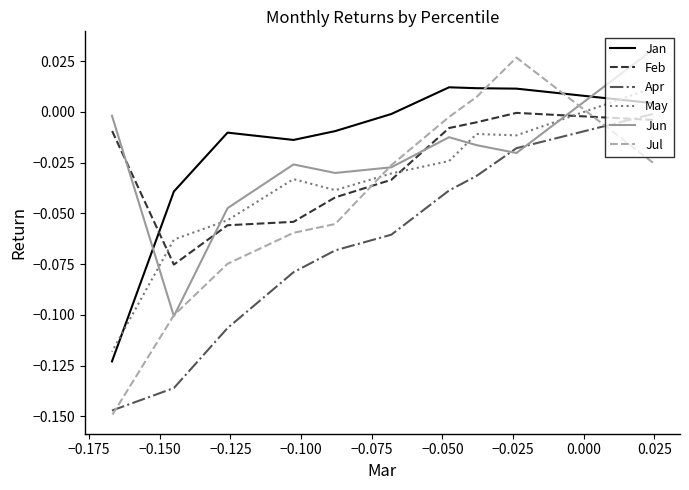

What position from the right is 0.025?

1